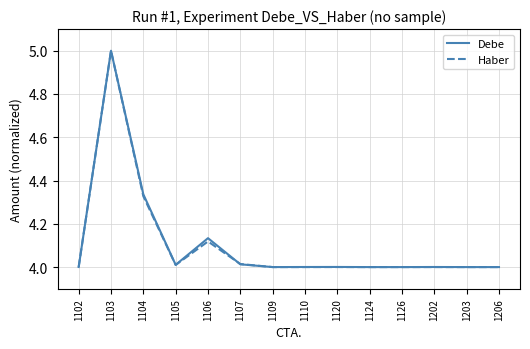

Which category has the highest value across all series?

1103